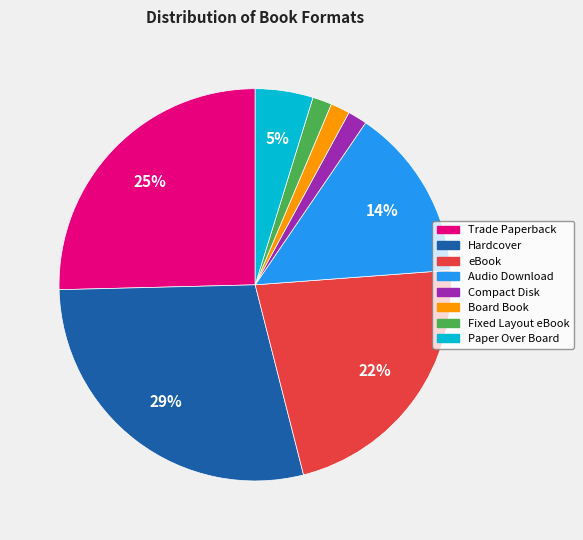

To the nearest percent, what is the difference between the Audio Download and eBook slice percentages?

8%